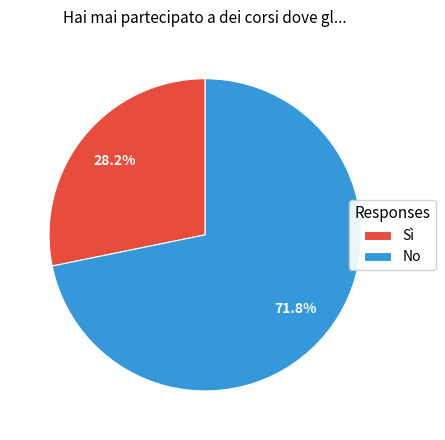

The Sì slice represents 36% of the pie. True or false?

False